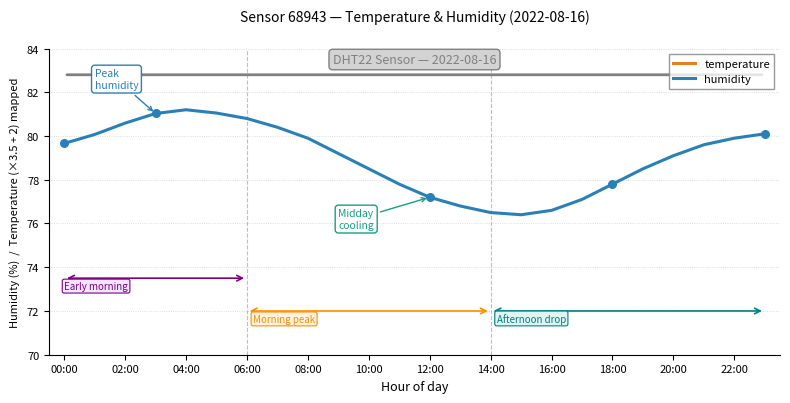

Which series has the largest total across all categories?

humidity